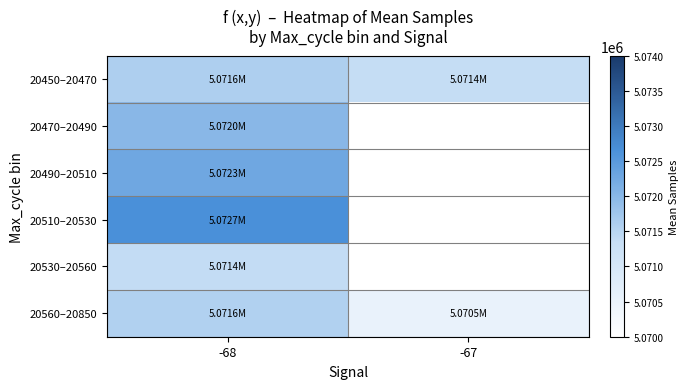

The 20450–20470 series shows 5071370.0 at -67. True or false?

True